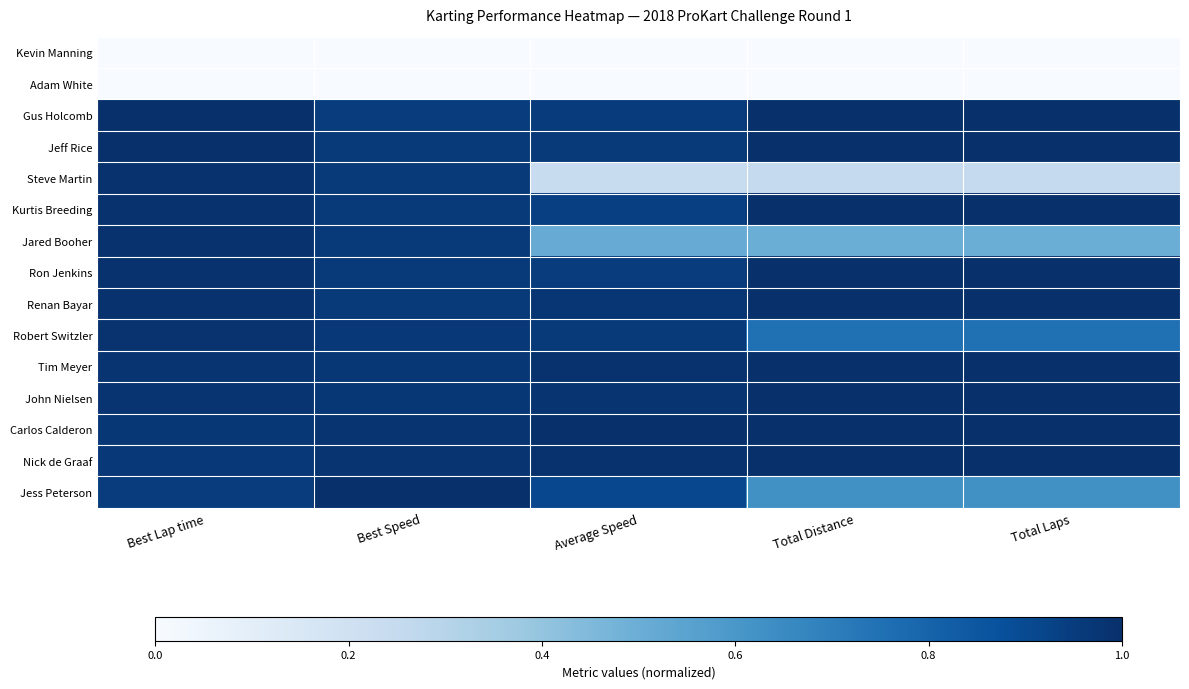

Reading left to right, transcribe all the data shown in this chart.

Jess Peterson: Best Lap time=1.0	Best Speed=1.0	Average Speed=0.9	Total Distance=0.6	Total Laps=0.6
Nick de Graaf: Best Lap time=1.0	Best Speed=1.0	Average Speed=1.0	Total Distance=1.0	Total Laps=1.0
Carlos Calderon: Best Lap time=1.0	Best Speed=1.0	Average Speed=1.0	Total Distance=1.0	Total Laps=1.0
John Nielsen: Best Lap time=1.0	Best Speed=1.0	Average Speed=1.0	Total Distance=1.0	Total Laps=1.0
Tim Meyer: Best Lap time=1.0	Best Speed=1.0	Average Speed=1.0	Total Distance=1.0	Total Laps=1.0
Robert Switzler: Best Lap time=1.0	Best Speed=1.0	Average Speed=1.0	Total Distance=0.8	Total Laps=0.8
Renan Bayar: Best Lap time=1.0	Best Speed=1.0	Average Speed=1.0	Total Distance=1.0	Total Laps=1.0
Ron Jenkins: Best Lap time=1.0	Best Speed=1.0	Average Speed=1.0	Total Distance=1.0	Total Laps=1.0
Jared Booher: Best Lap time=1.0	Best Speed=1.0	Average Speed=0.5	Total Distance=0.5	Total Laps=0.5
Kurtis Breeding: Best Lap time=1.0	Best Speed=1.0	Average Speed=0.9	Total Distance=1.0	Total Laps=1.0
Steve Martin: Best Lap time=1.0	Best Speed=1.0	Average Speed=0.2	Total Distance=0.2	Total Laps=0.2
Jeff Rice: Best Lap time=1.0	Best Speed=1.0	Average Speed=1.0	Total Distance=1.0	Total Laps=1.0
Gus Holcomb: Best Lap time=1.0	Best Speed=1.0	Average Speed=1.0	Total Distance=1.0	Total Laps=1.0
Adam White: Best Lap time=0.0	Best Speed=0.0	Average Speed=0.0	Total Distance=0.0	Total Laps=0.0
Kevin Manning: Best Lap time=0.0	Best Speed=0.0	Average Speed=0.0	Total Distance=0.0	Total Laps=0.0